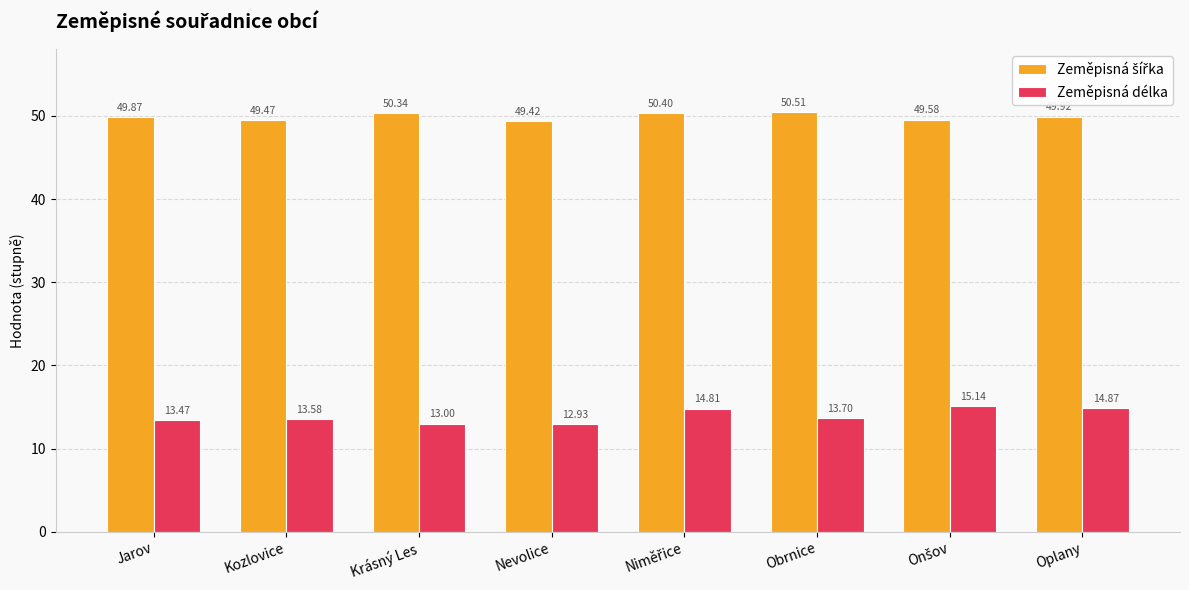

What is the value of the Zeměpisná délka bar at the 8th from the left?

14.9